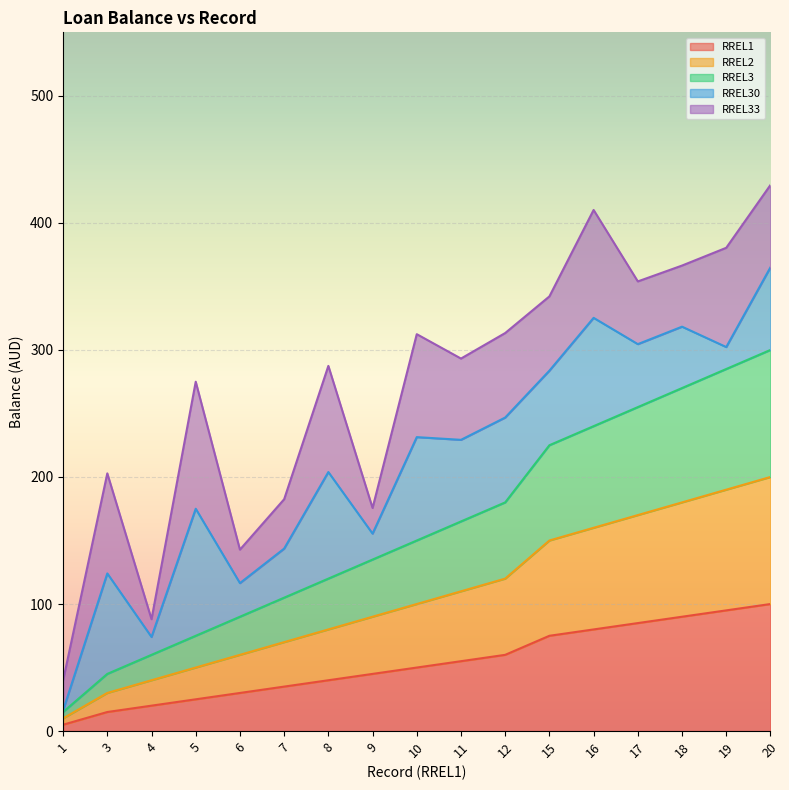

Does the chart display data point markers on the line(s)?

No